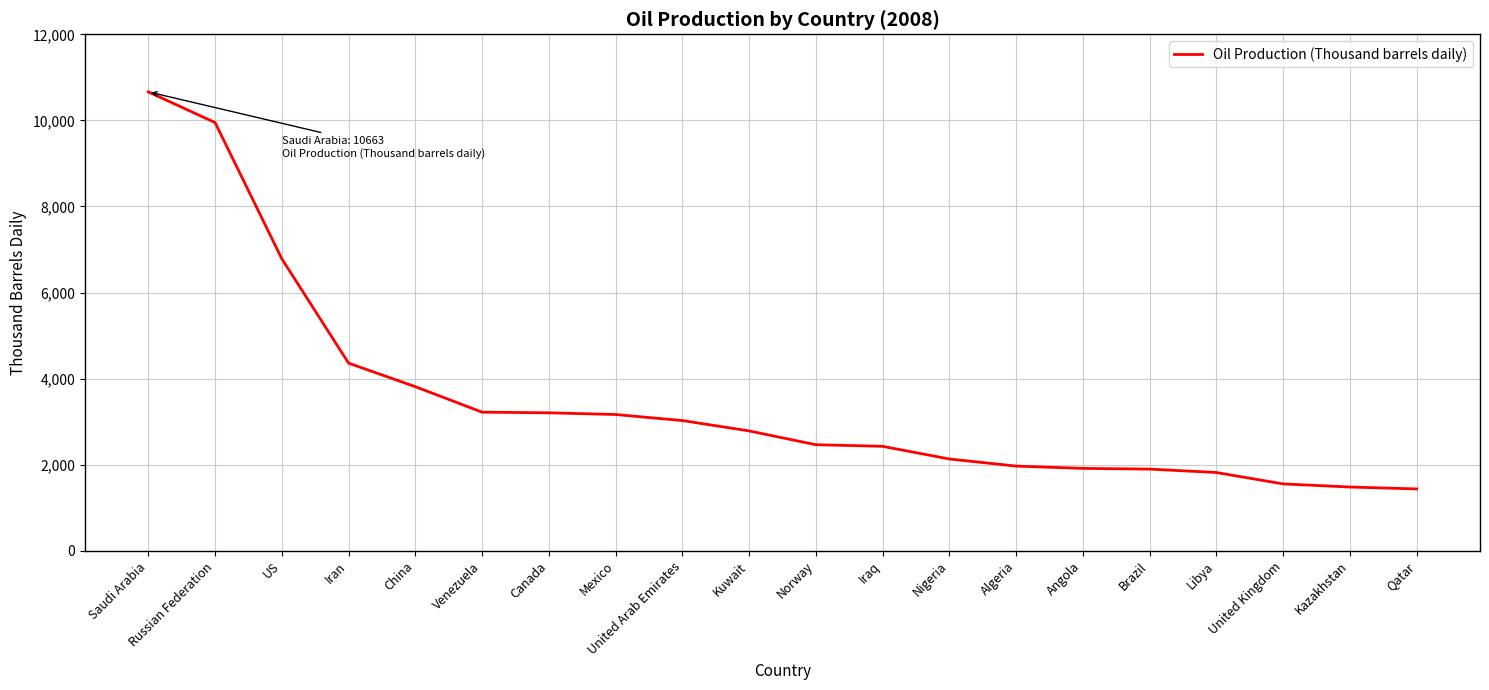

Which category has the highest value across all series?

Saudi Arabia